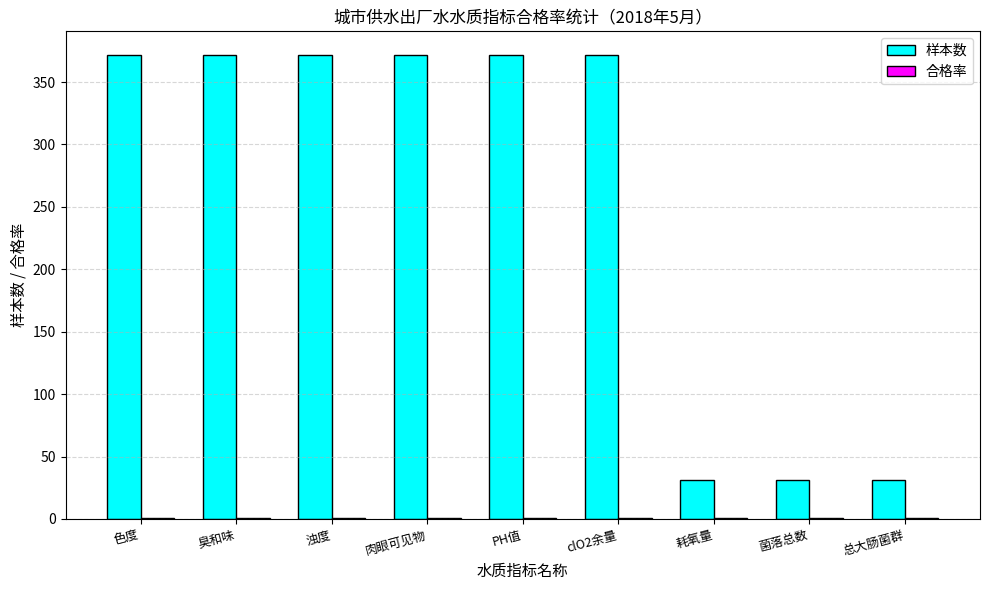

The value of 样本数 at 总大肠菌群 is 14. True or false?

False